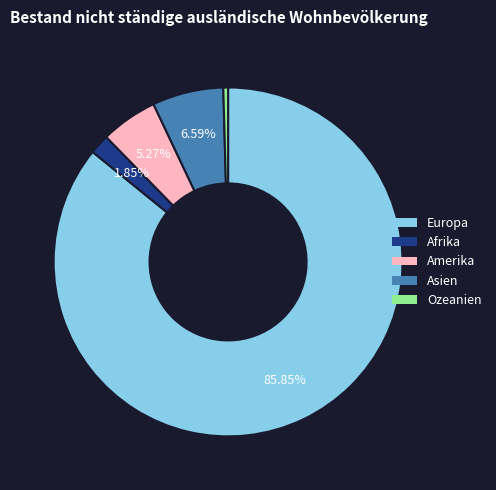

Which has a higher value, Europa or Afrika?

Europa